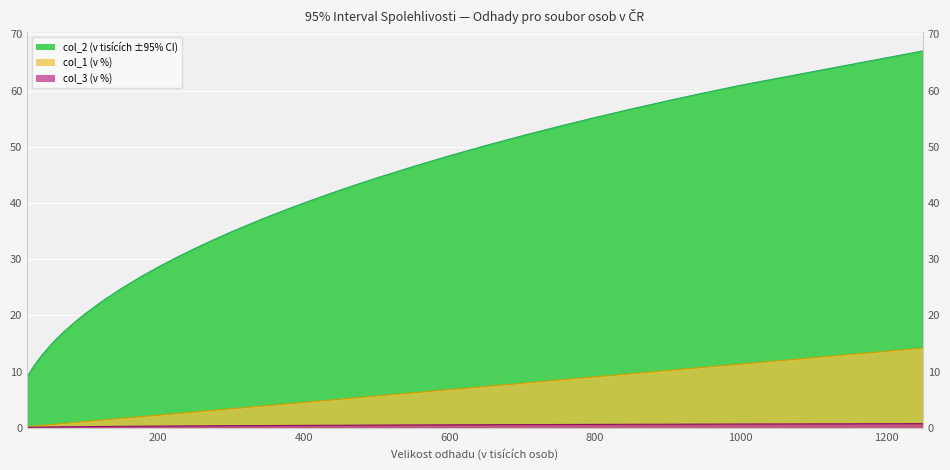

Reading left to right, extract all data points from this chart.

col_2 (v tisících ±95% CI): 9.1	11.2	12.9	14.4	15.8	17.1	18.2	19.3	20.4	22.7	24.9	26.8	28.6	30.3	31.9	33.4	34.9	36.2	37.5	38.8	40.0	41.2	42.3	43.4	44.5	46.5	48.4	50.2	52.0	53.6	55.2	56.7	58.2	59.6	61.0	67.1
col_1 (v %): 0.2	0.3	0.5	0.6	0.7	0.8	0.9	1.0	1.1	1.4	1.7	2.0	2.3	2.6	2.8	3.1	3.4	3.7	4.0	4.3	4.5	4.8	5.1	5.4	5.7	6.2	6.8	7.4	8.0	8.5	9.1	9.7	10.2	10.8	11.4	14.2
col_3 (v %): 0.1	0.1	0.1	0.2	0.2	0.2	0.2	0.2	0.2	0.3	0.3	0.3	0.3	0.3	0.4	0.4	0.4	0.4	0.4	0.4	0.5	0.5	0.5	0.5	0.5	0.5	0.6	0.6	0.6	0.6	0.6	0.6	0.7	0.7	0.7	0.8